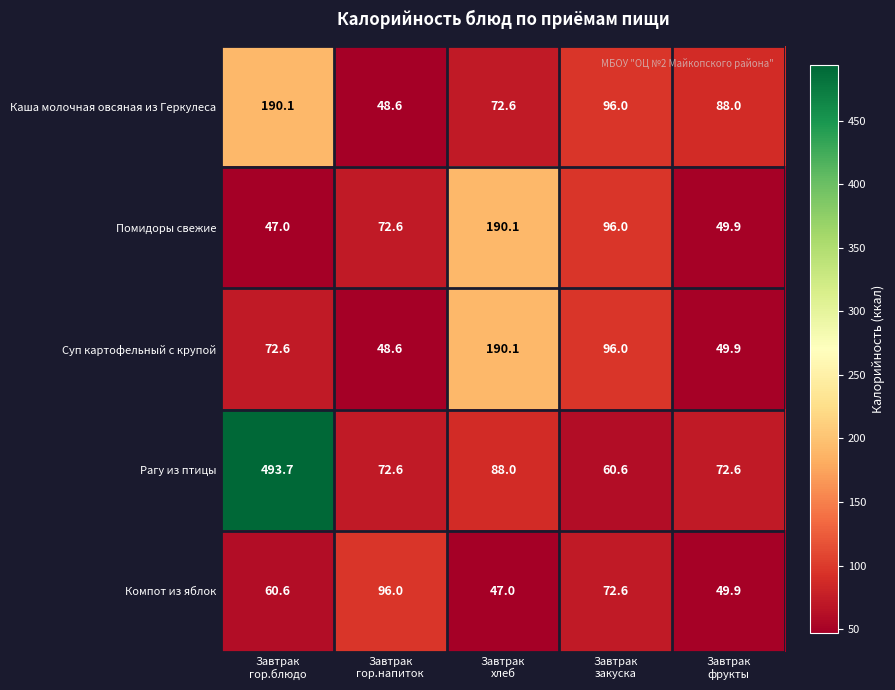

Which series has the largest range (max minus min)?

Рагу из птицы